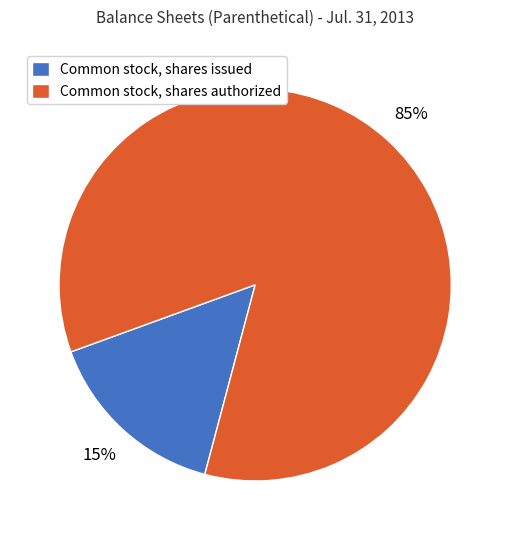

True or false: Common stock, shares authorized accounts for 92% of the total.

False